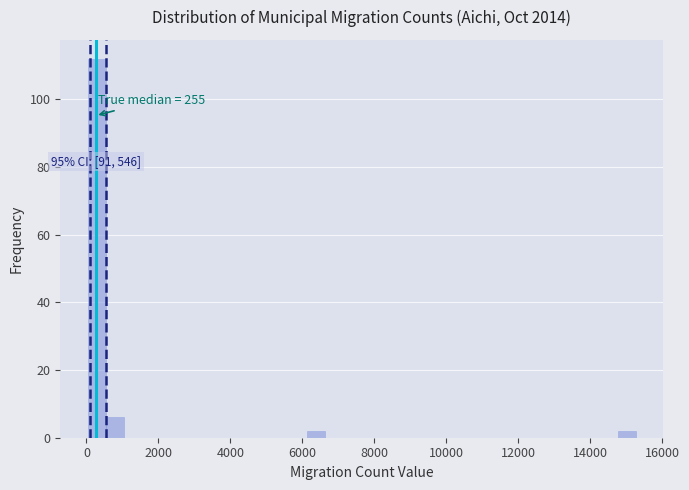

Around what value on the x-axis is the tallest bar? Give the approximate position of its centre, as read against the axis.

200